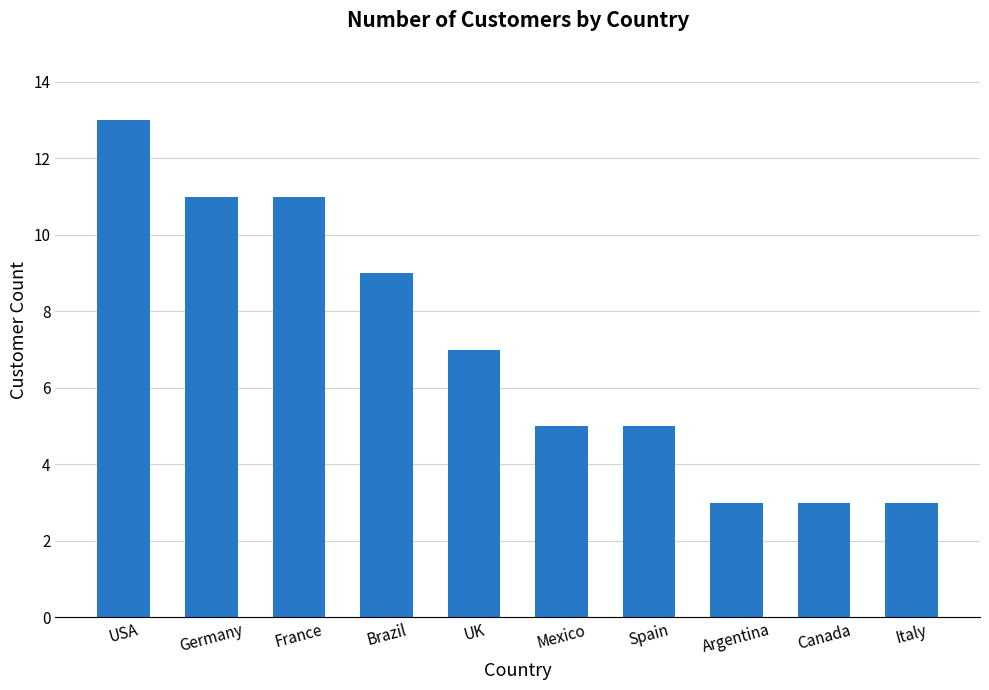

At which category does the chart reach its peak across all series?

USA